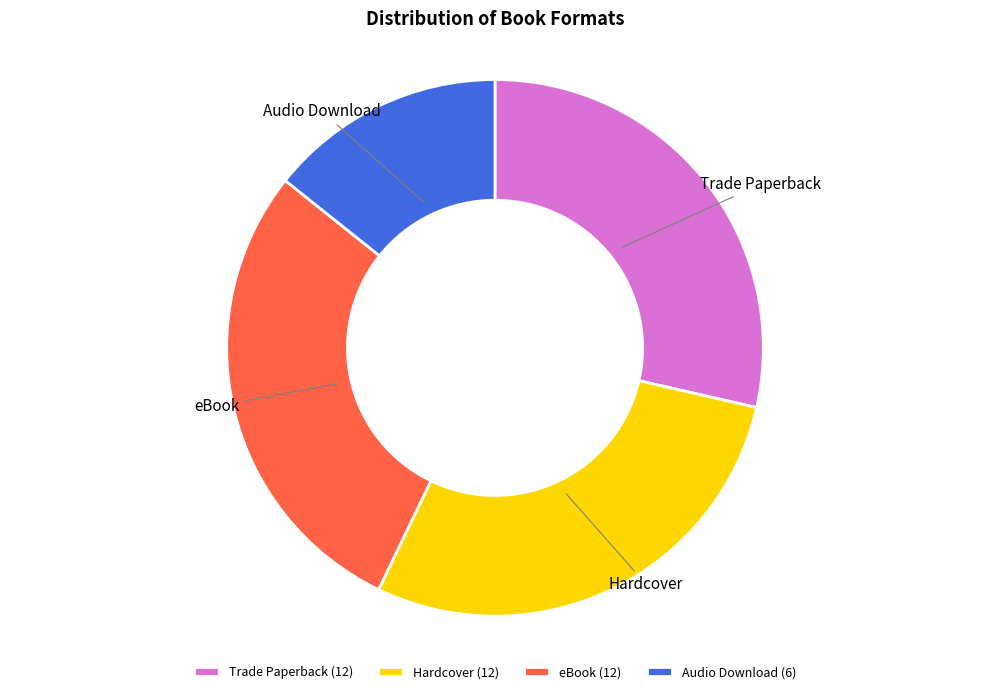

The Audio Download slice represents 4% of the pie. True or false?

False